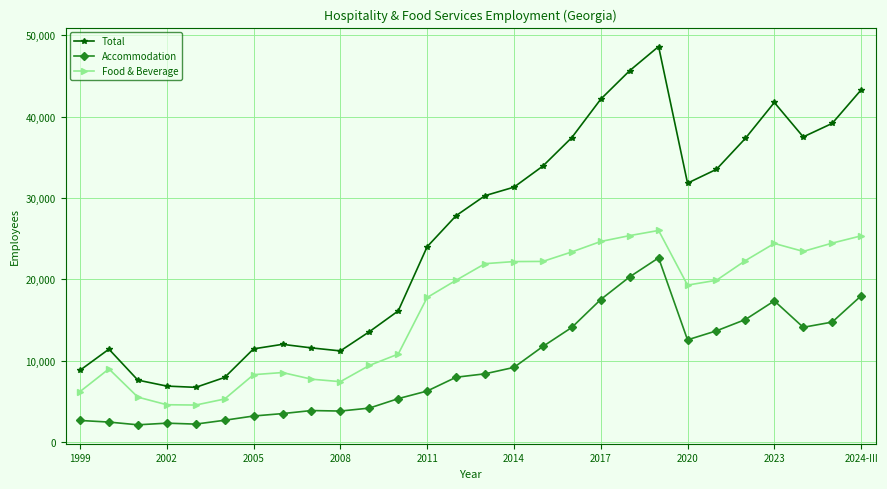

Rank the series by their average value, from highest to lowest.

Total, Food & Beverage, Accommodation